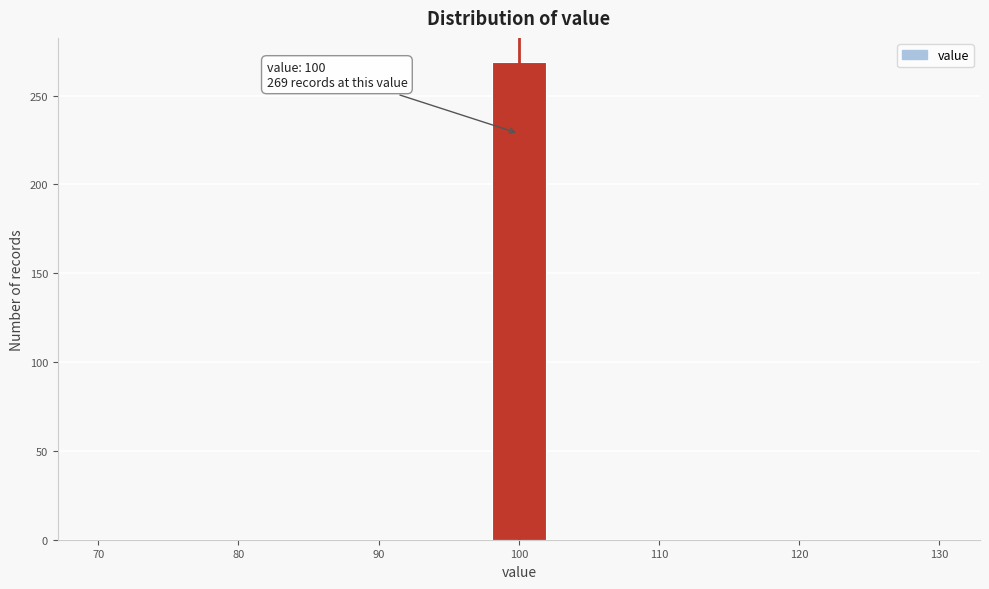

Which range on the x-axis has the tallest bar?

98 to 102